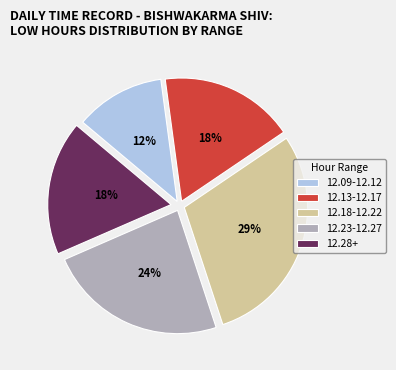

How many segments does this pie chart have?

5